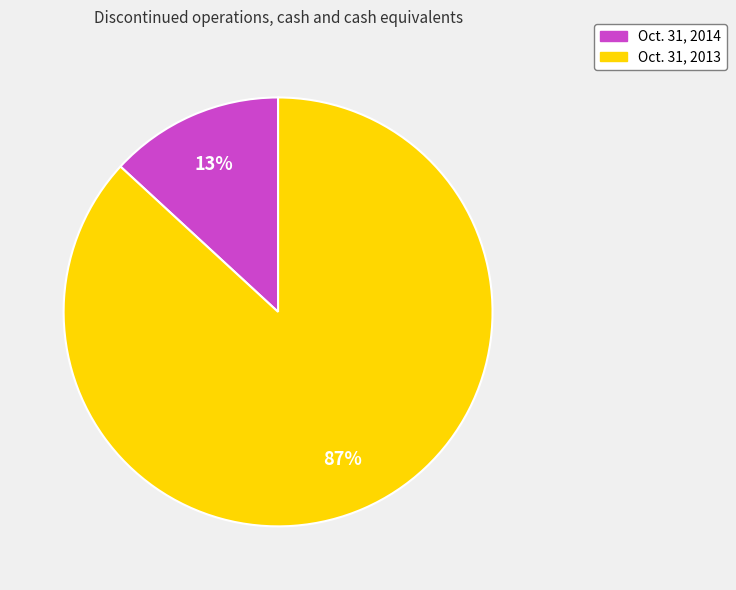

How many slices are in this pie chart?

2